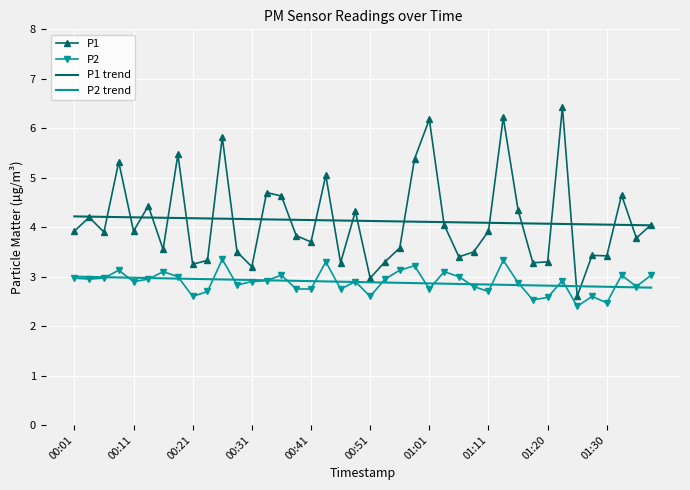

Which series has the widest spread of values?

P1